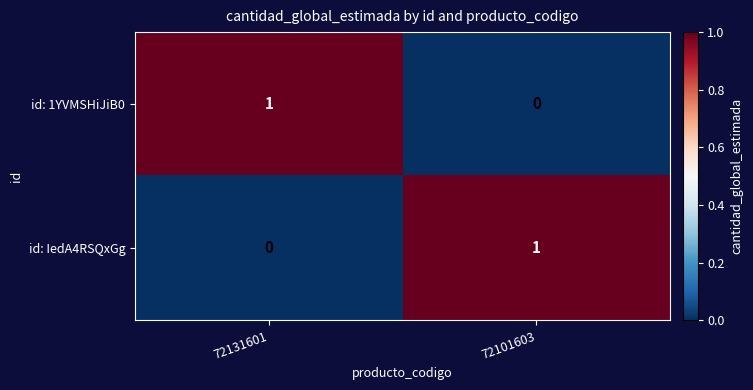

List the labels in order of id: IedA4RSQxGg value, smallest first.

72131601, 72101603